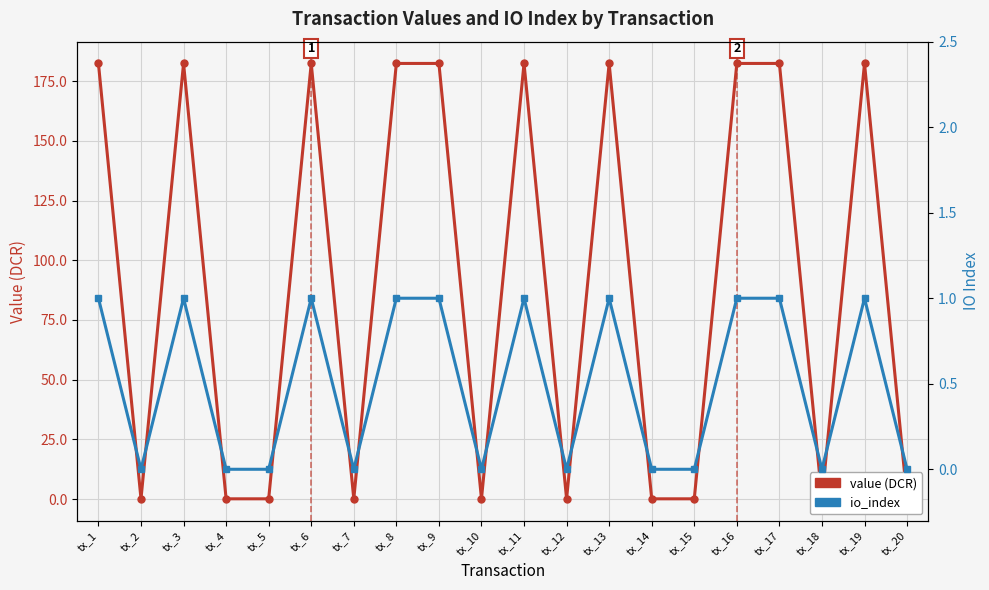

Does the chart have visible grid lines?

Yes